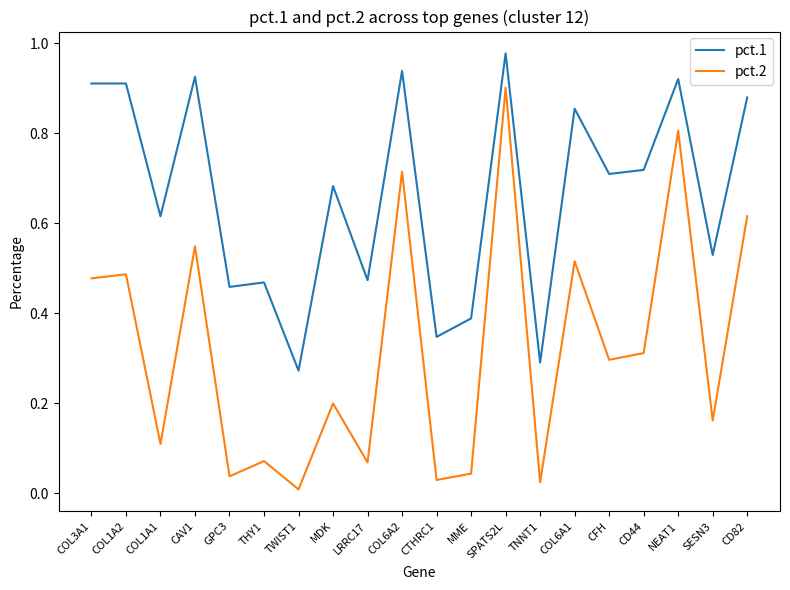

Between THY1 and SESN3, which series saw the biggest shift?

pct.2